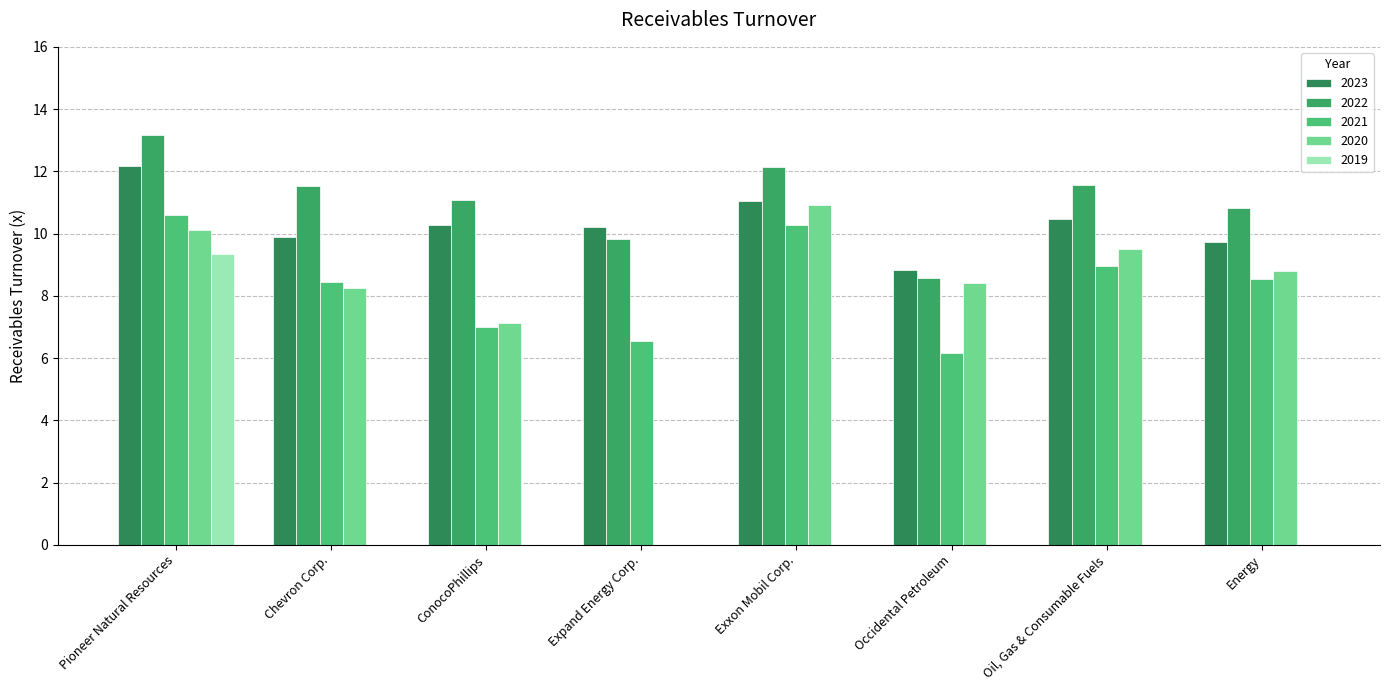

Which series has the widest spread of values?

2020